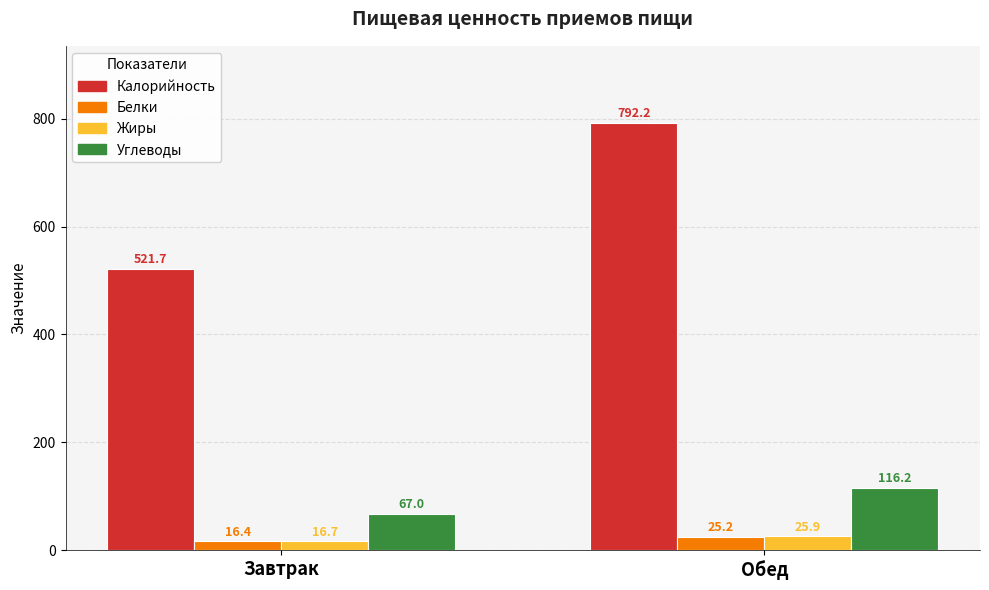

The Углеводы series shows 34.4 at Завтрак. True or false?

False